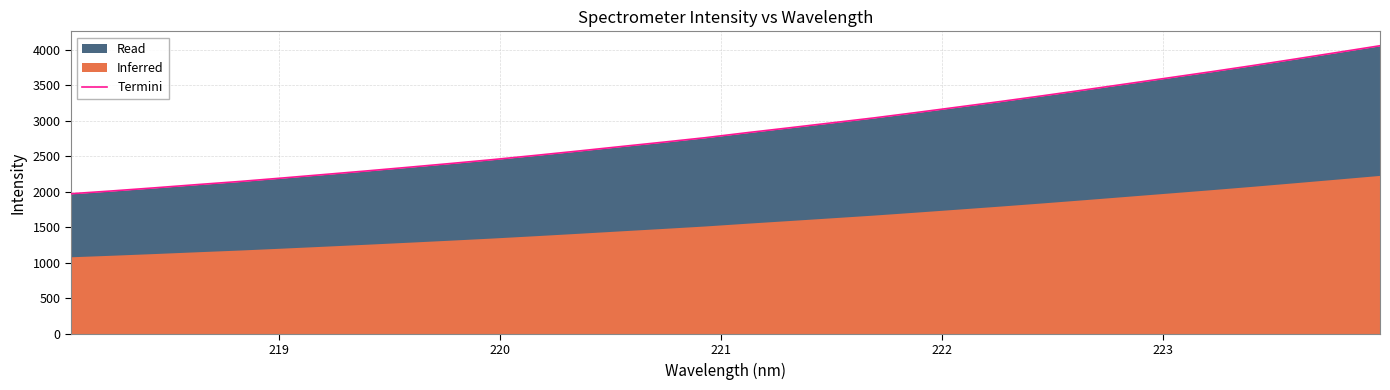

True or false: there are more than 0 points higher than both neighbors.

False